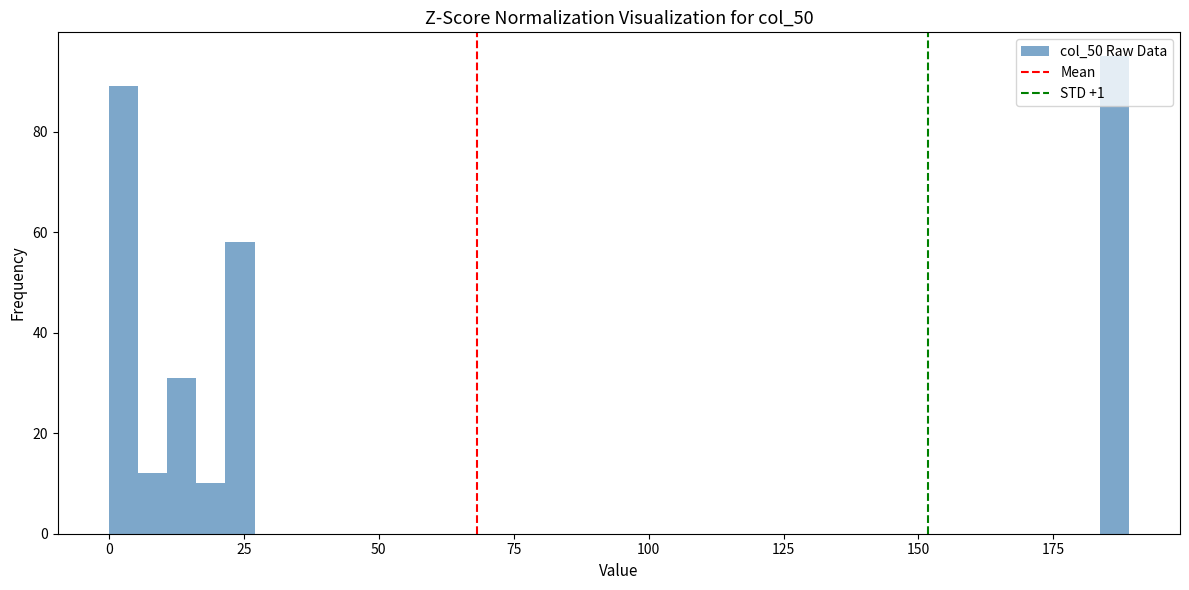

Around what value on the x-axis is the tallest bar? Give the approximate position of its centre, as read against the axis.

185